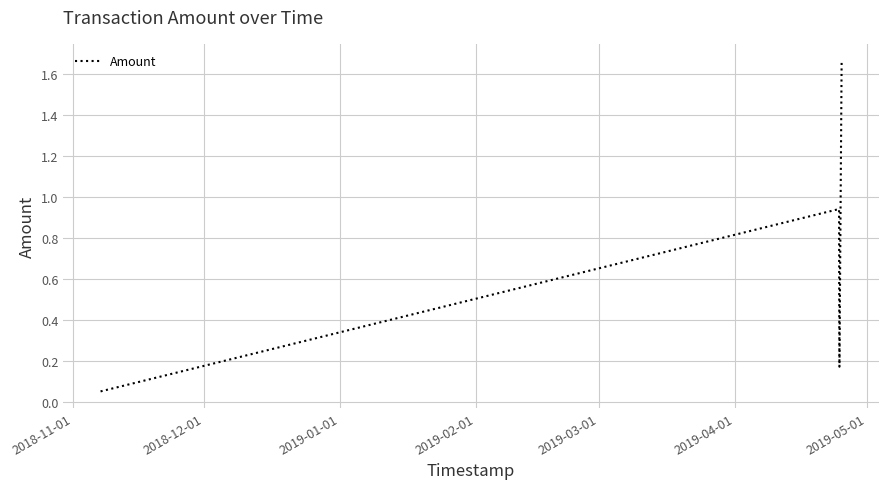

How many interior local peaks (higher than both neighbors) does the data have?

1